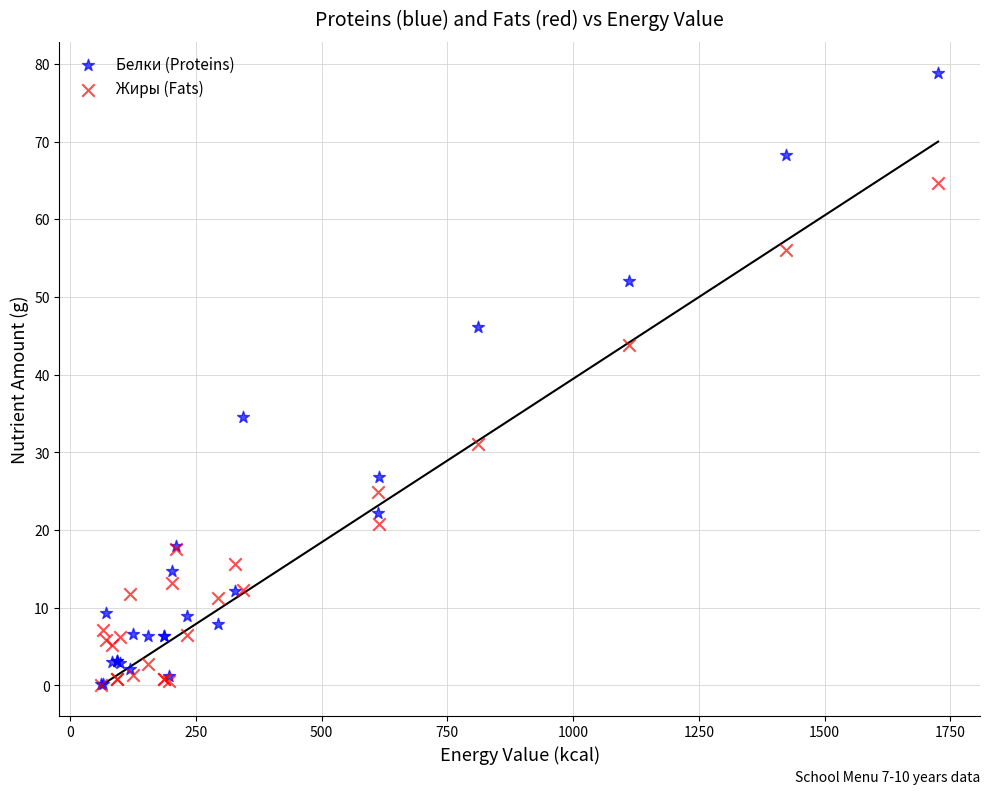

What are all the series names shown in the legend?

Белки (Proteins), Жиры (Fats)